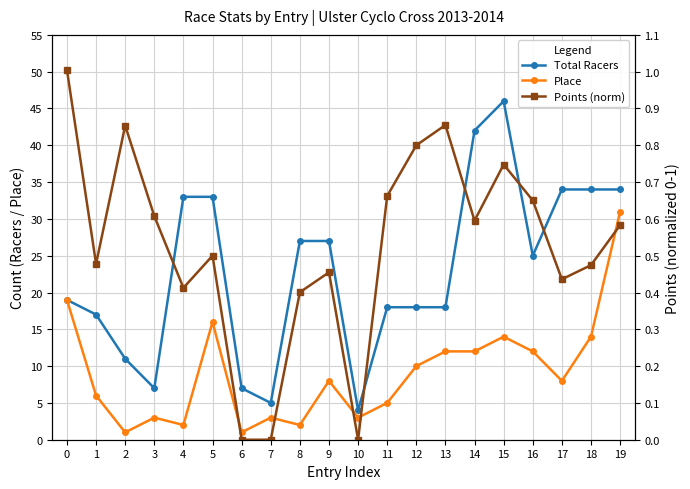

What is the value of the Total Racers point at the 9th from the left?

27.0